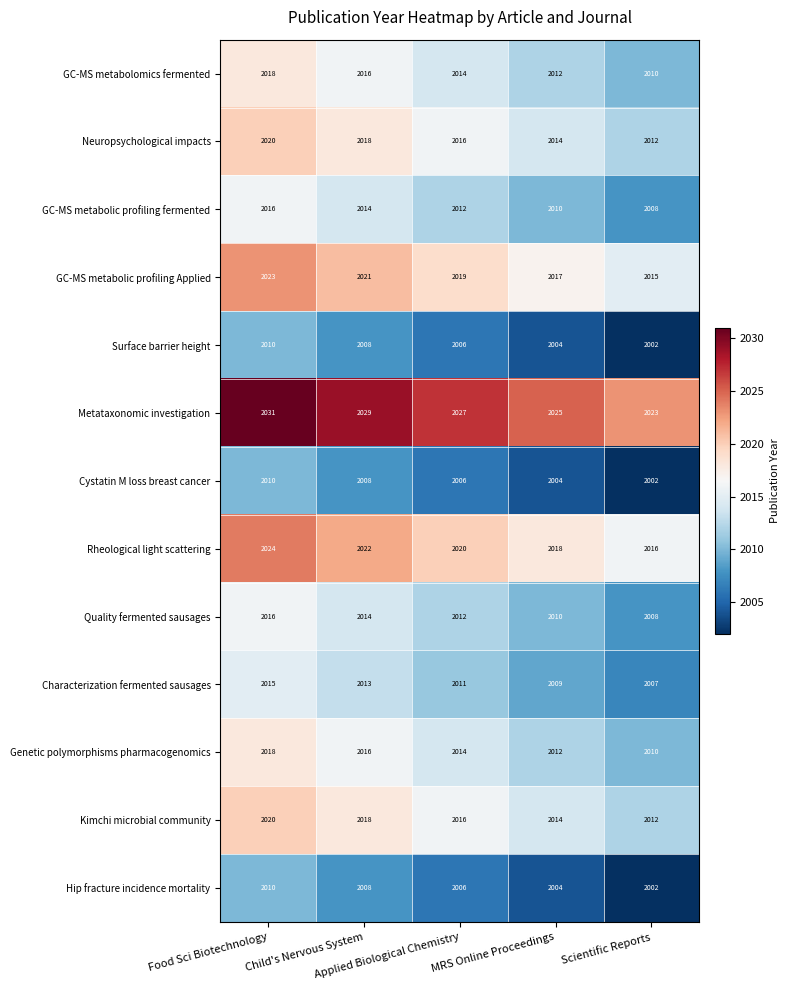

At which category is the sum across all series the highest?

Food Sci Biotechnology